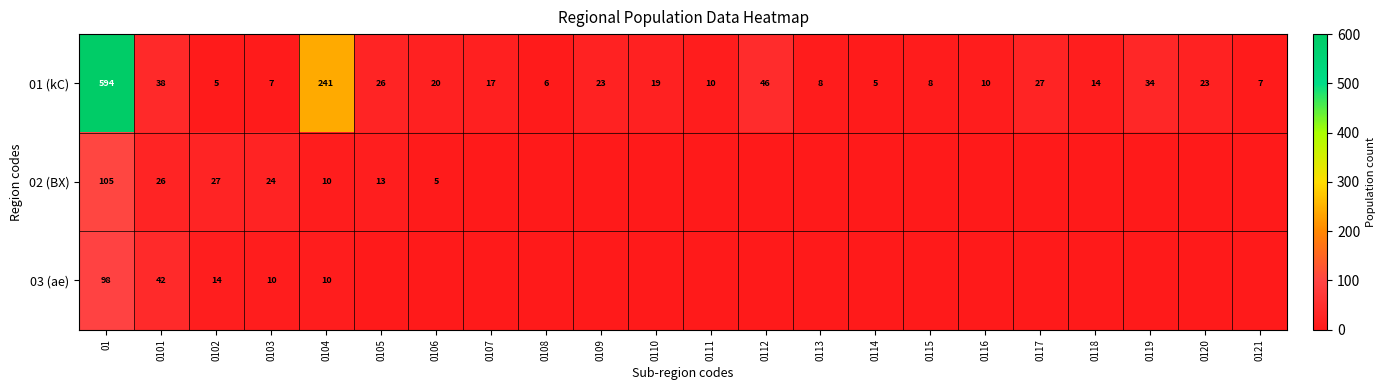

What is the difference between the 01 (kC) values at 0114 and 0101?

33